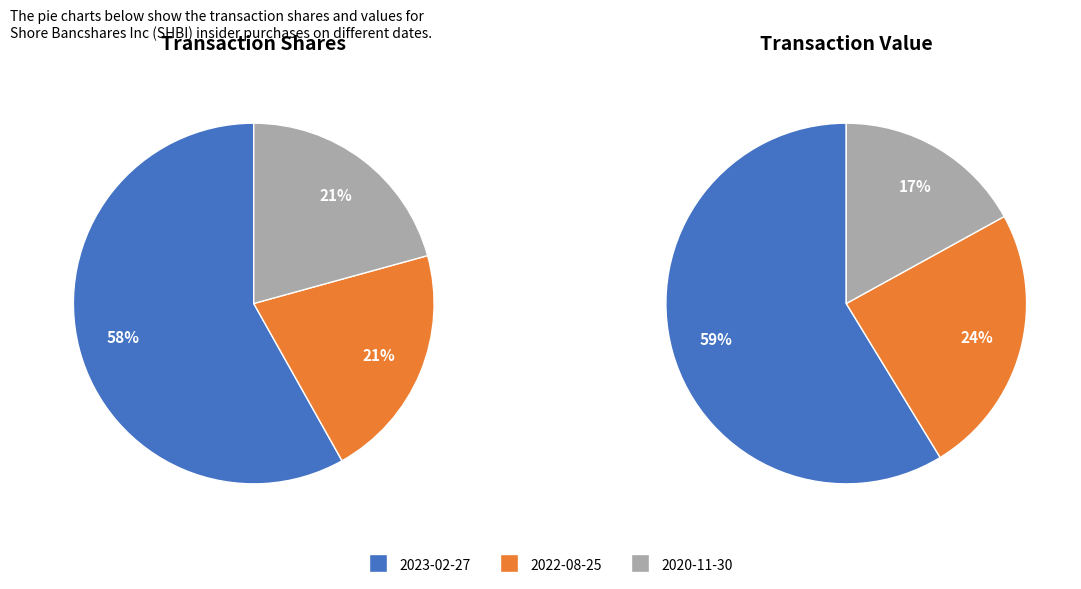

How many segments does this pie chart have?

3